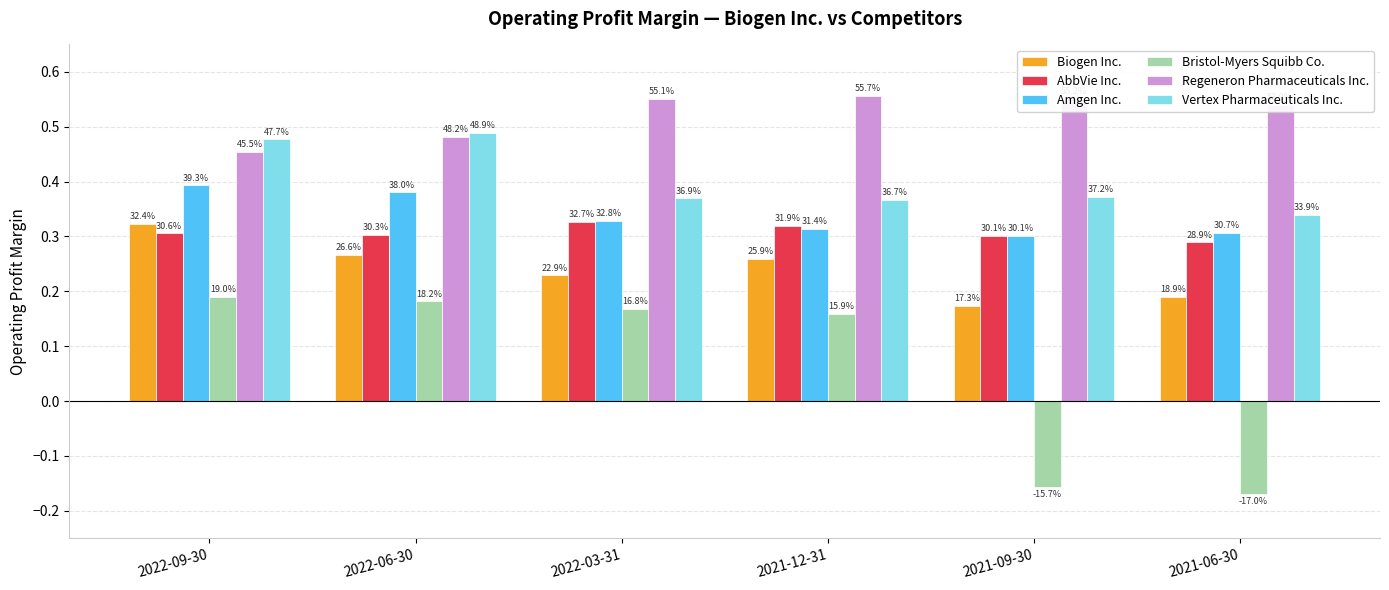

At which category does the chart reach its minimum across all series?

2021-06-30